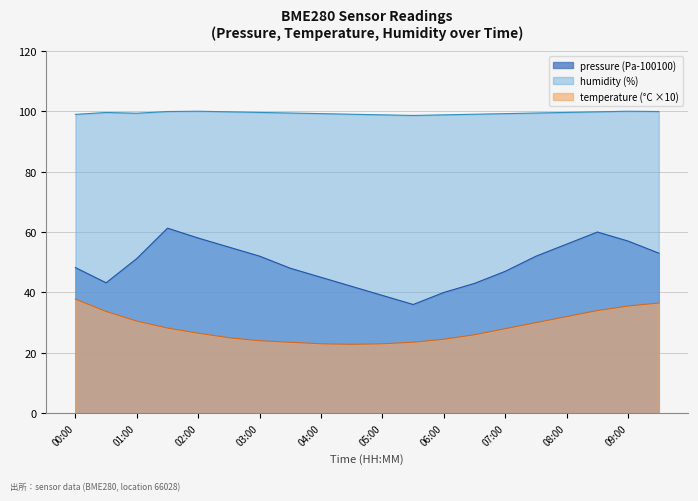

What is the difference between the maximum and minimum values in the temperature series?

15.0